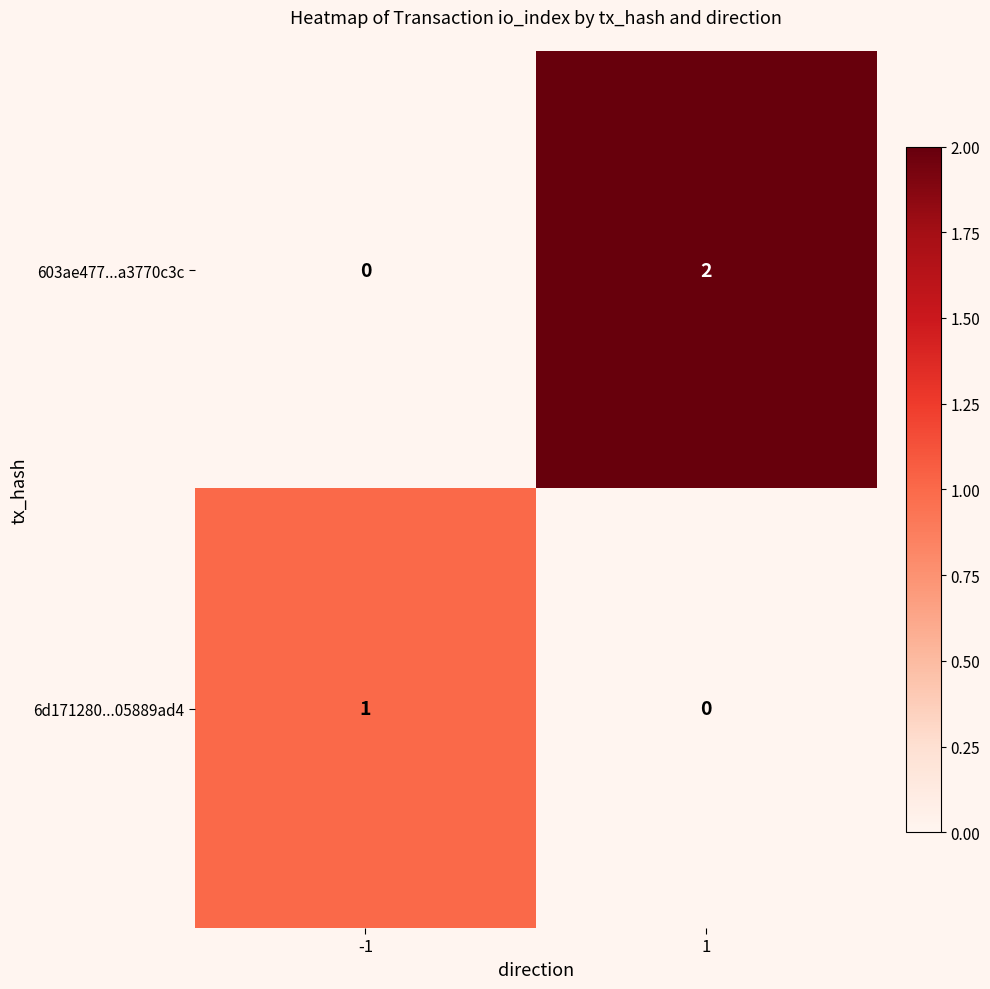

Which series has the largest range (max minus min)?

603ae477...a3770c3c